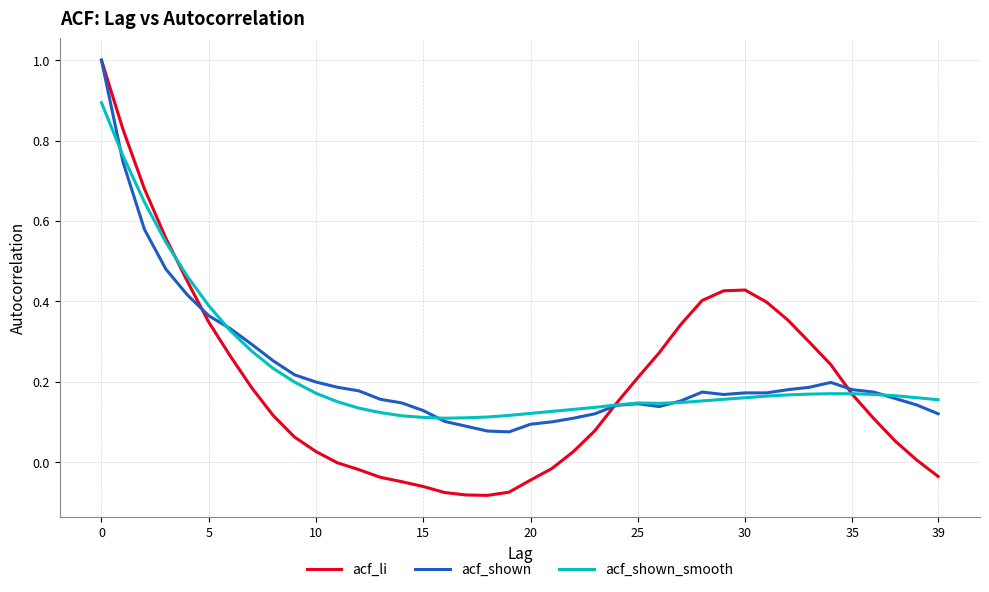

How many intersections are there between acf_shown_smooth and acf_li?

3